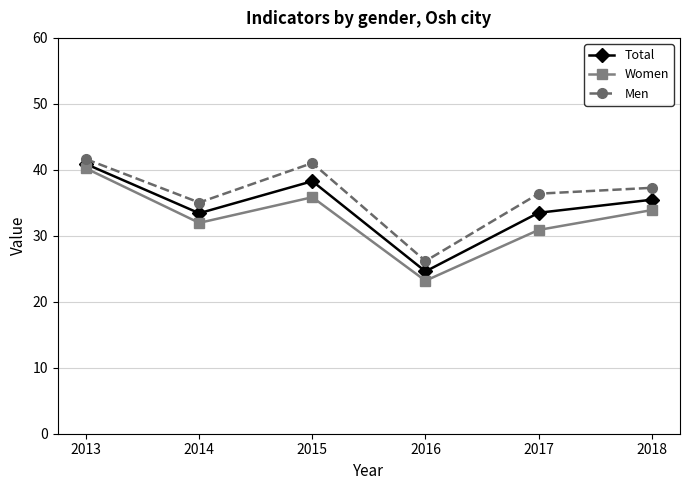

The Men series shows 41.0 at 2015. True or false?

True